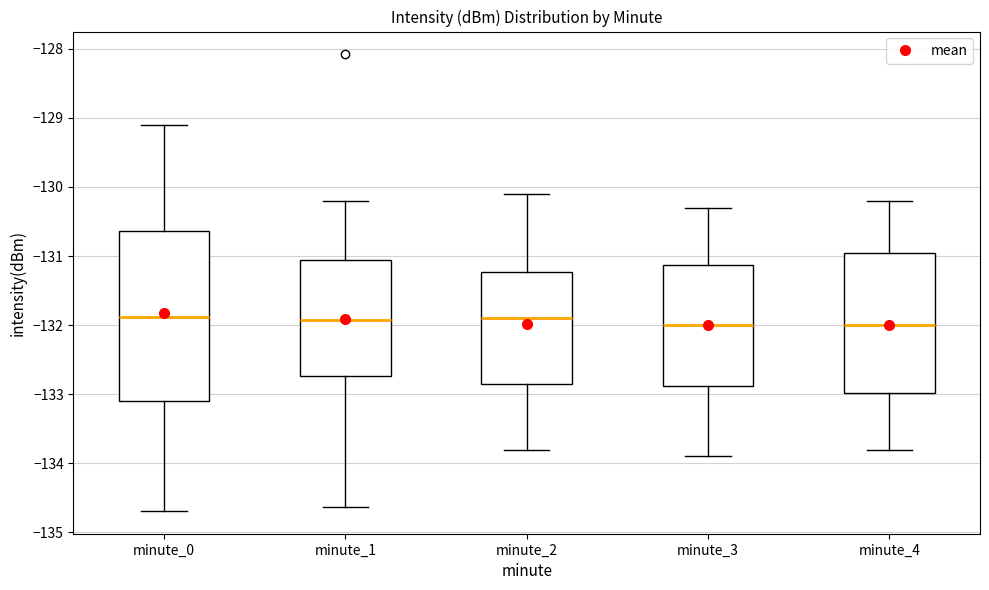

Reading left to right, transcribe this box plot: for each box, give where its median line is, the range the box spans, and where its two whiskers end, as read against the y-axis. The values are not printed on the chart, so give them approximately, as read against the axis.

minute_0: median -131.9, box -133.1 to -130.6, whiskers -134.7 to -129.1
minute_1: median -131.9, box -132.7 to -131.1, whiskers -134.6 to -130.2
minute_2: median -131.9, box -132.8 to -131.2, whiskers -133.8 to -130.1
minute_3: median -132.0, box -132.9 to -131.1, whiskers -133.9 to -130.3
minute_4: median -132.0, box -133.0 to -130.9, whiskers -133.8 to -130.2